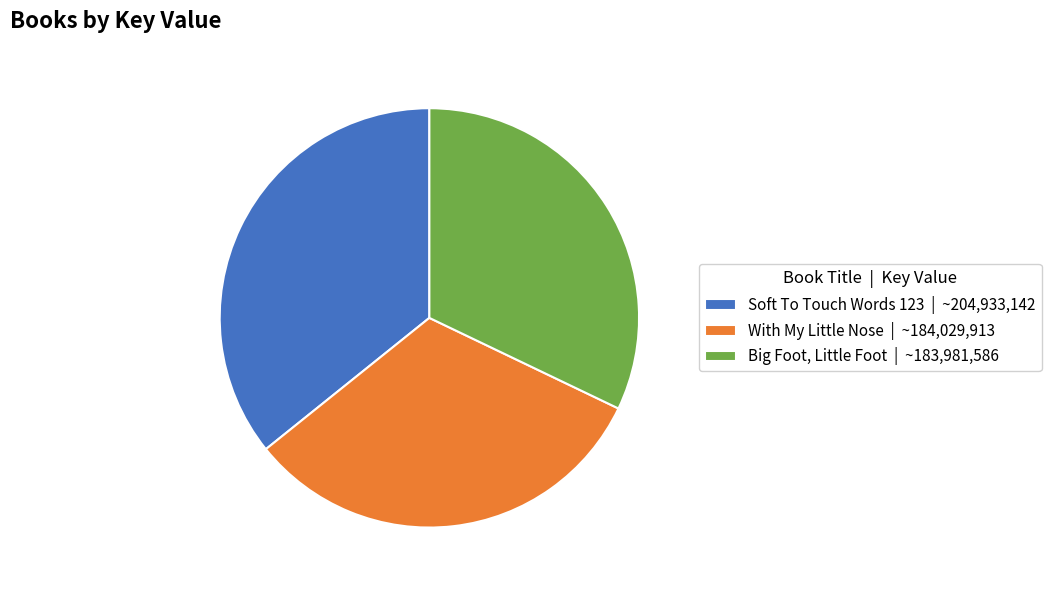

What is the ratio of the value at With My Little Nose to the value at Soft To Touch Words 123?

0.9